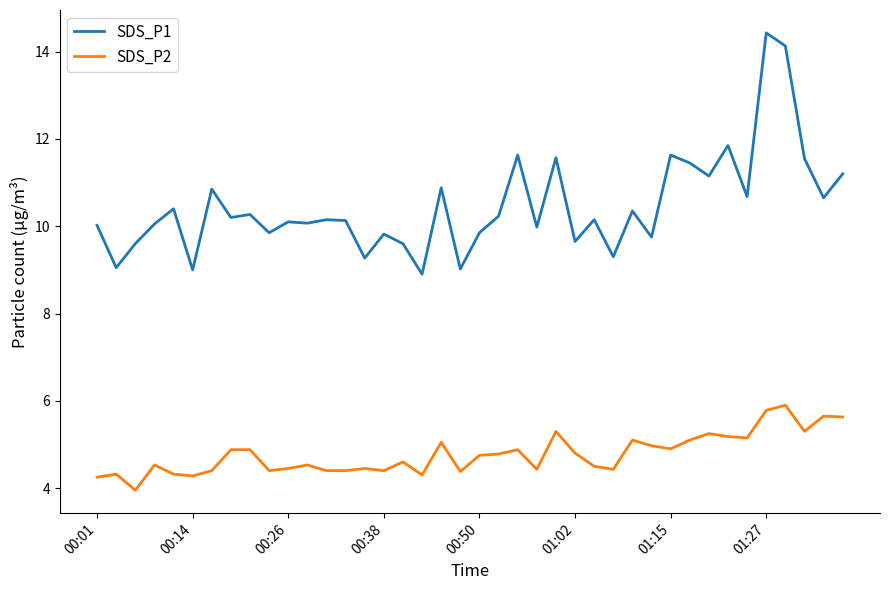

What is the difference between the second highest and second lowest values in the SDS_P2 series?

1.5